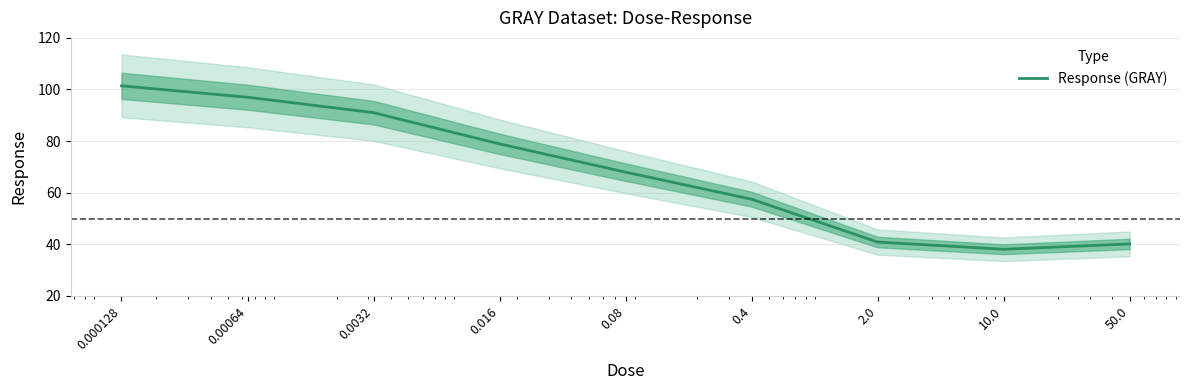

What is the change in value from 0.016 to 10.0?

-40.8